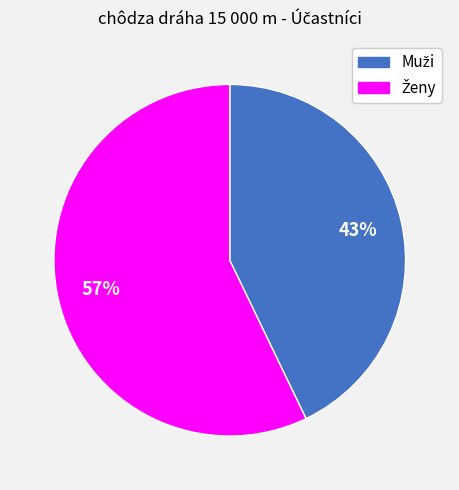

To the nearest percent, what is the difference between the largest and smallest slice percentages?

14%